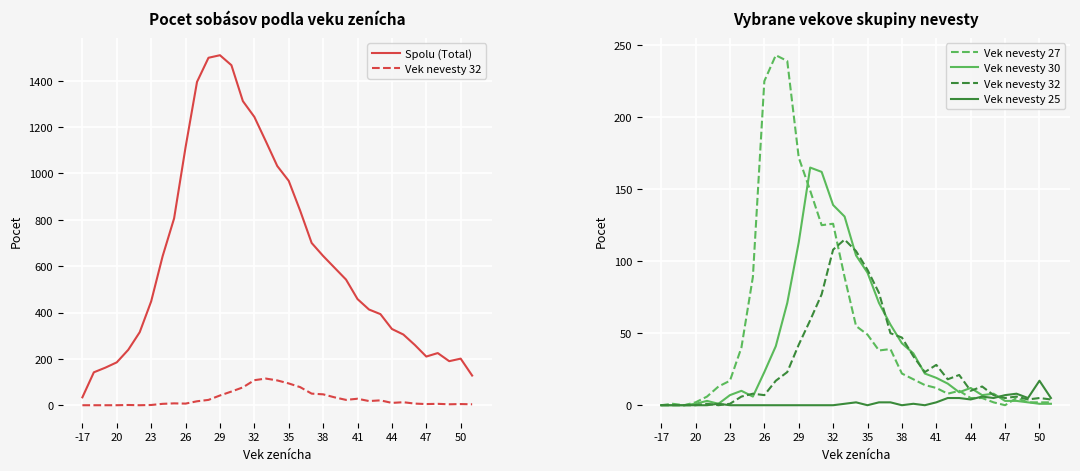

At which label does Vek nevesty 27 reach its minimum?

-17